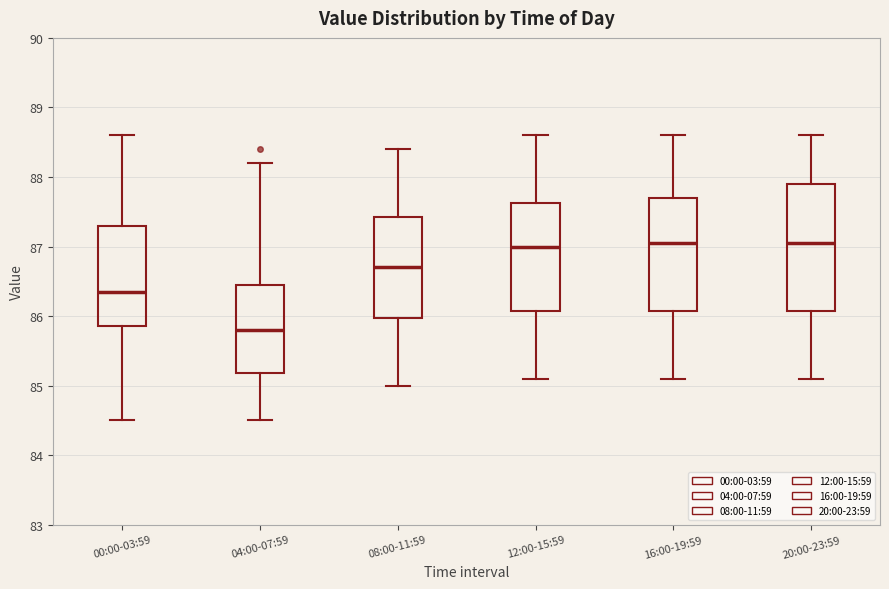

Reading left to right, transcribe this box plot: for each box, give where its median line is, the range the box spans, and where its two whiskers end, as read against the y-axis. The values are not printed on the chart, so give them approximately, as read against the axis.

00:00-03:59: median 86.4, box 85.9 to 87.3, whiskers 84.5 to 88.6
04:00-07:59: median 85.8, box 85.2 to 86.5, whiskers 84.5 to 88.2
08:00-11:59: median 86.7, box 86.0 to 87.4, whiskers 85.0 to 88.4
12:00-15:59: median 87.0, box 86.1 to 87.6, whiskers 85.1 to 88.6
16:00-19:59: median 87.1, box 86.1 to 87.7, whiskers 85.1 to 88.6
20:00-23:59: median 87.1, box 86.1 to 87.9, whiskers 85.1 to 88.6